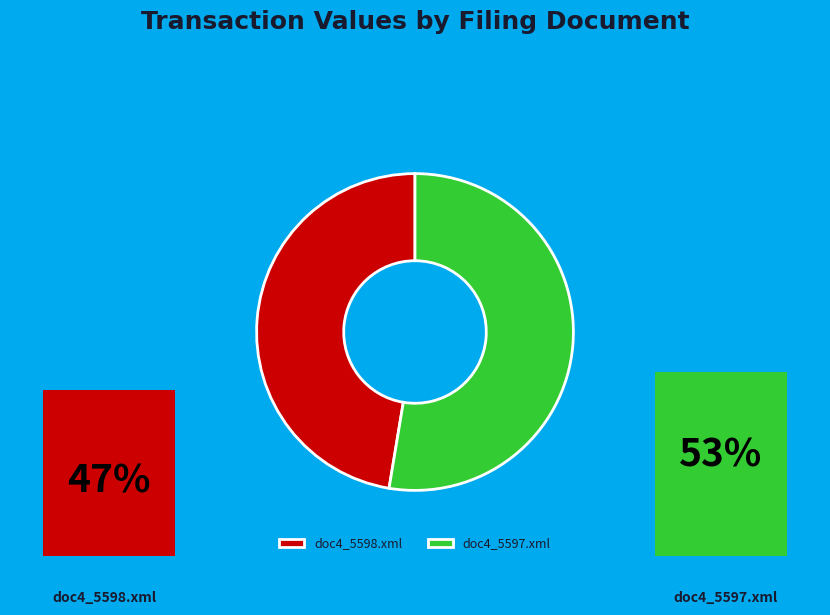

Count the number of slices in the pie.

2